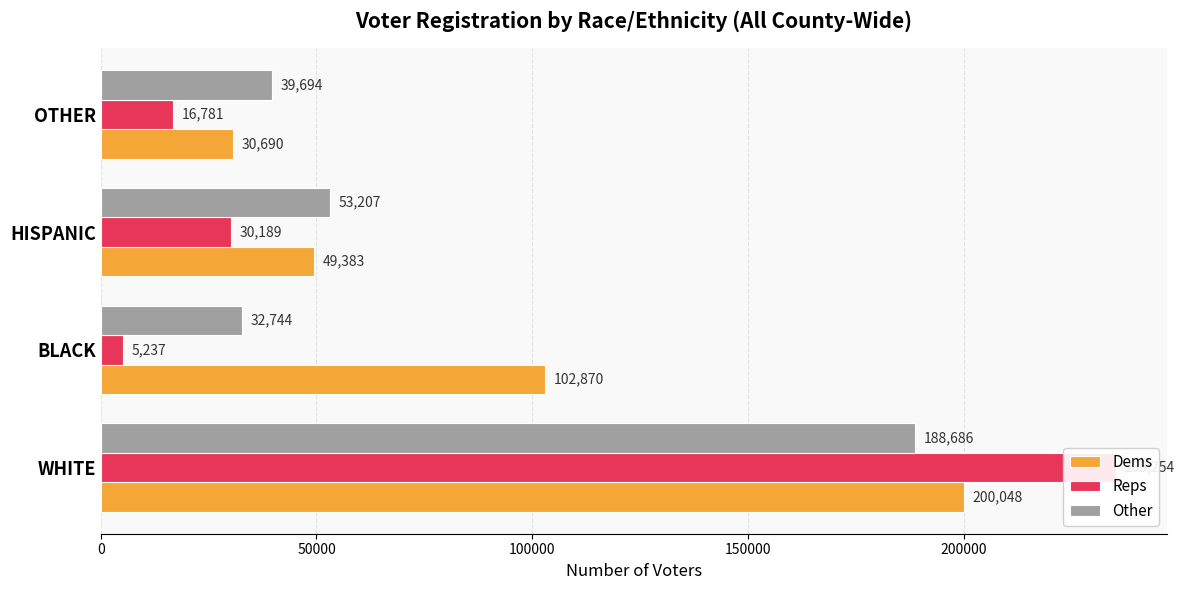

How many bars are there in each group?

3